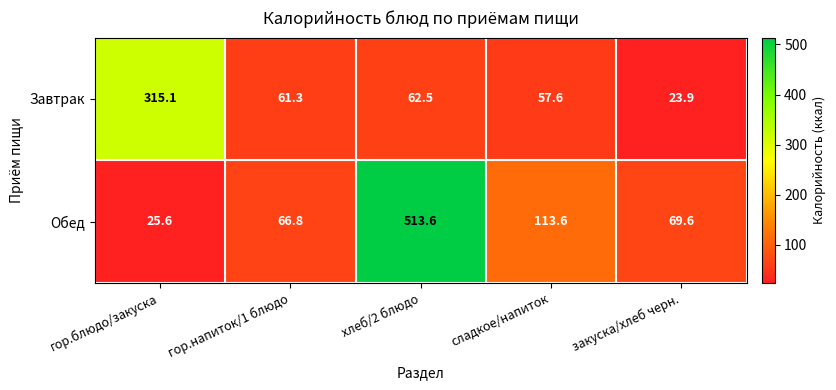

What is the difference between the highest and lowest values at гор.блюдо/закуска?

289.5